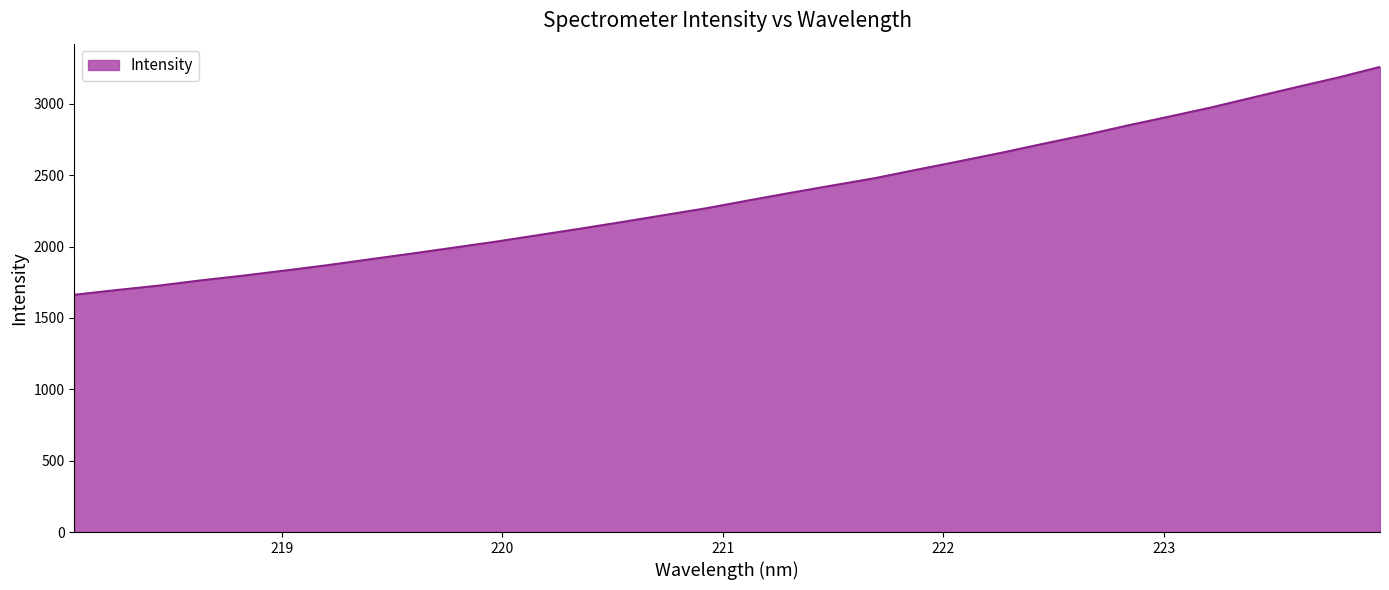

What is the difference between the second highest and minimum values?

1522.2